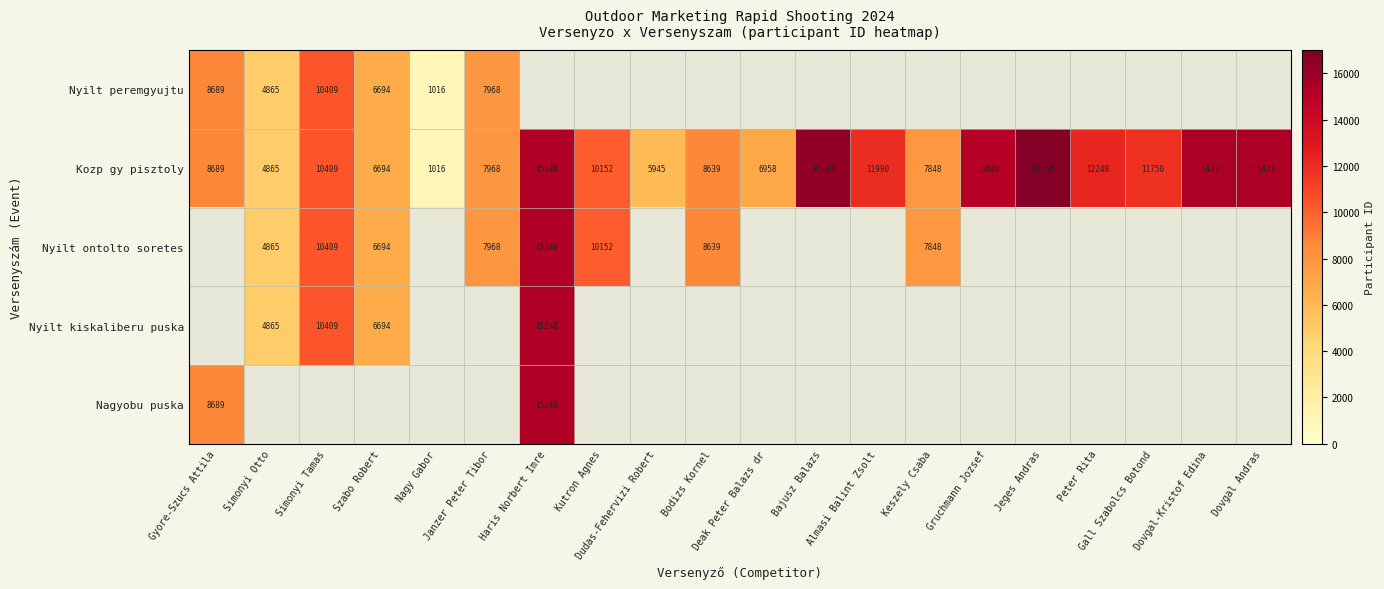

What is the maximum value for Kozp gy pisztoly?

16754